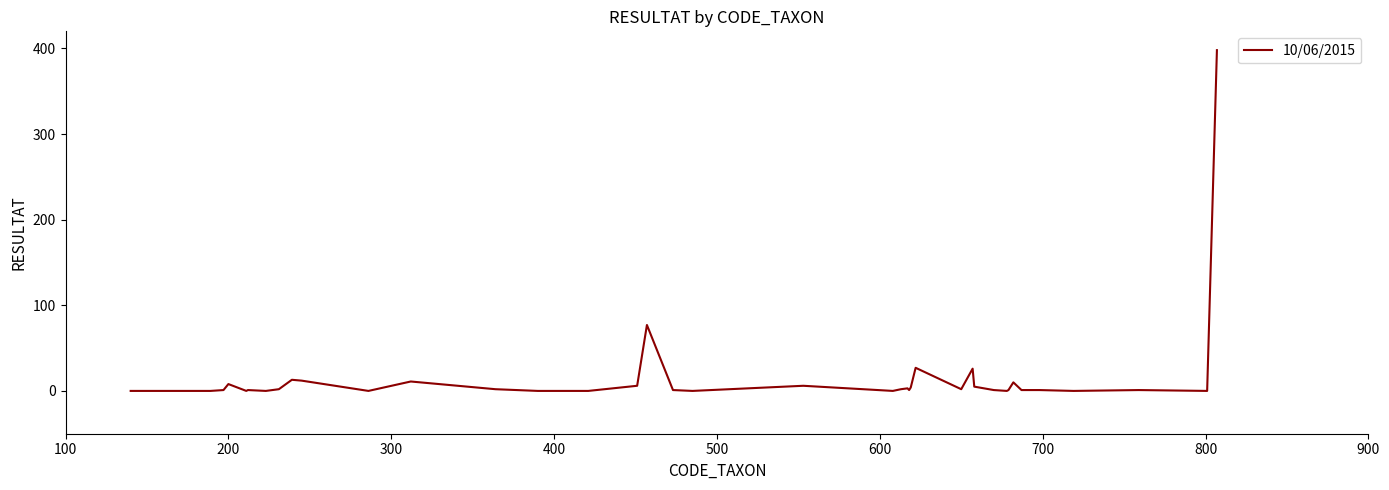

What is the difference between the maximum and minimum values?

398